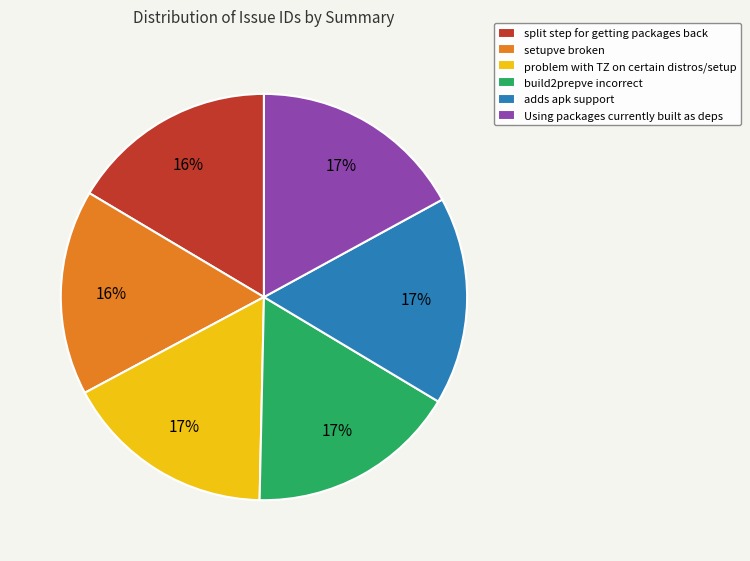

Do Using packages currently built as deps and adds apk support together represent more than half of the pie?

No